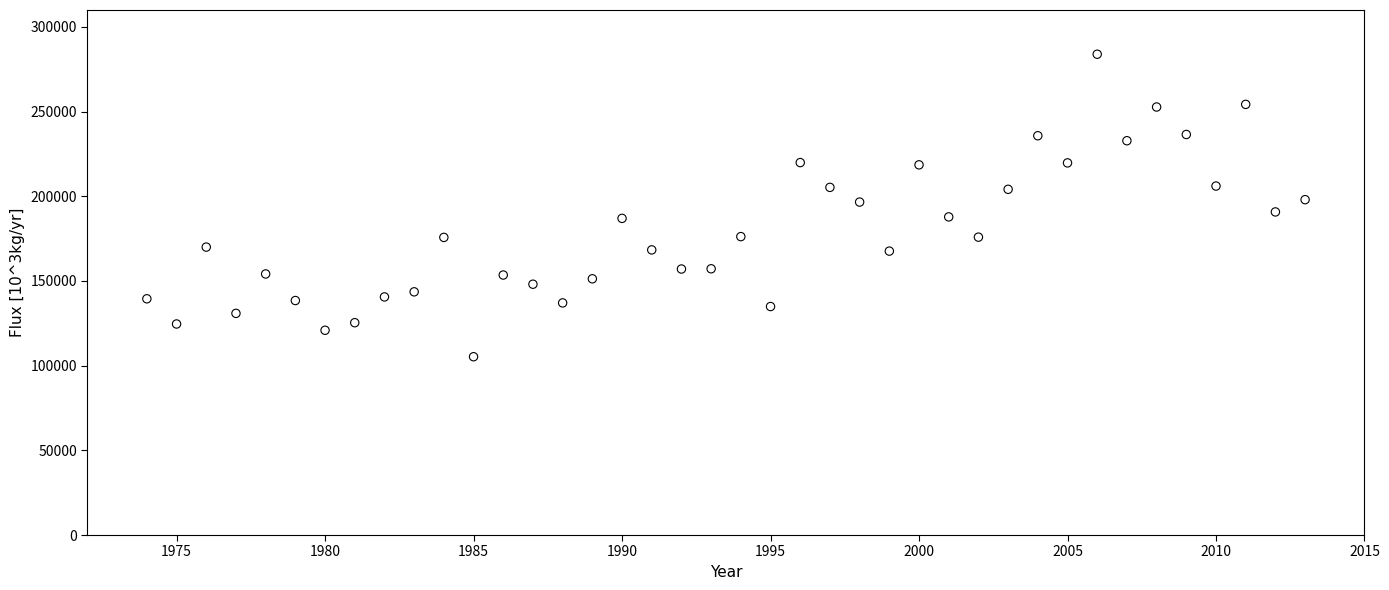

What is the range of X values (max minus min)?

39